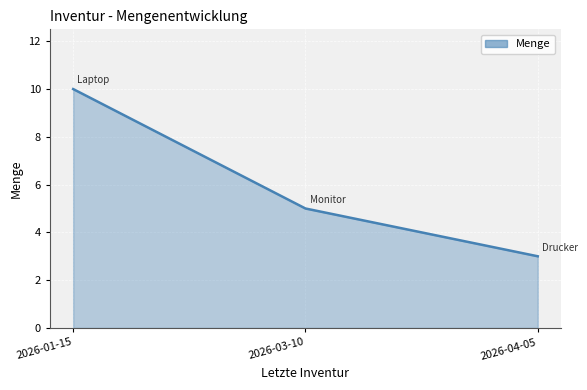

The value at 2026-03-10 is 3. True or false?

False